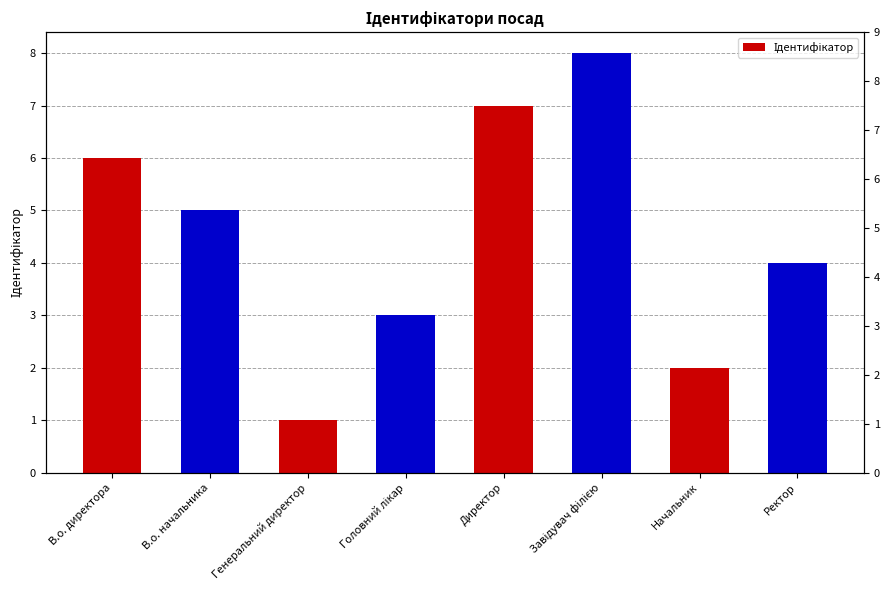

Are the bars horizontal?

No